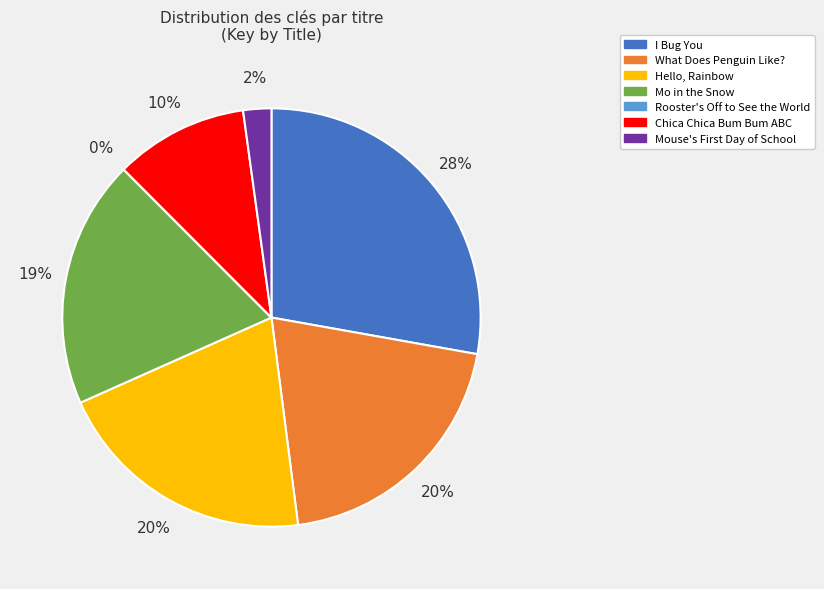

Does any single category account for the majority?

No